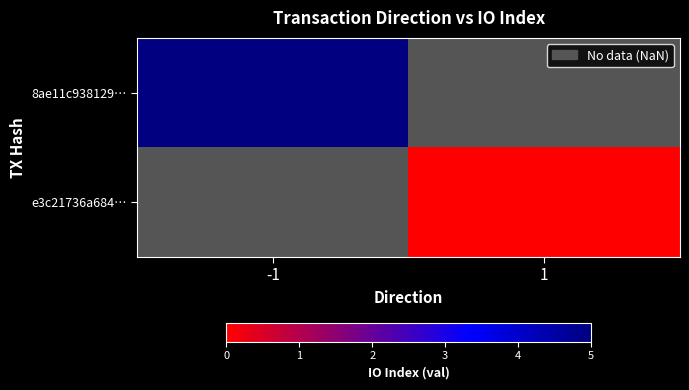

At which category does the chart reach its peak across all series?

-1